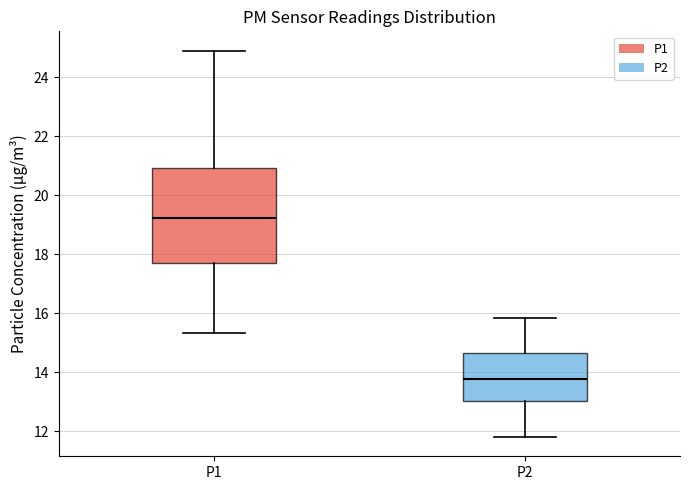

Which box's median line is the highest?

P1